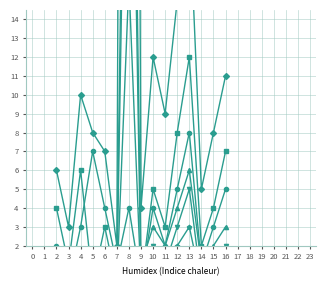

What is the average value of the Stredné odborné series?

5